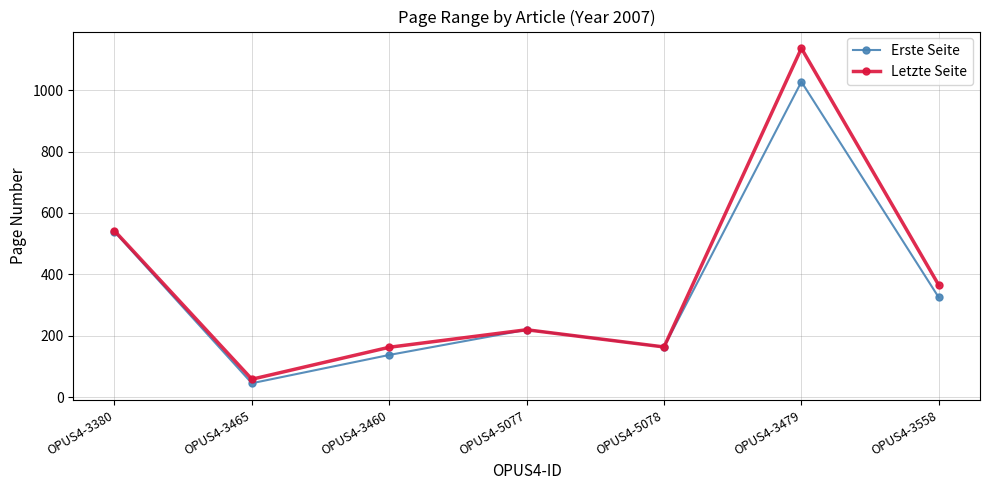

Rank the series by their maximum value, from highest to lowest.

Letzte Seite, Erste Seite